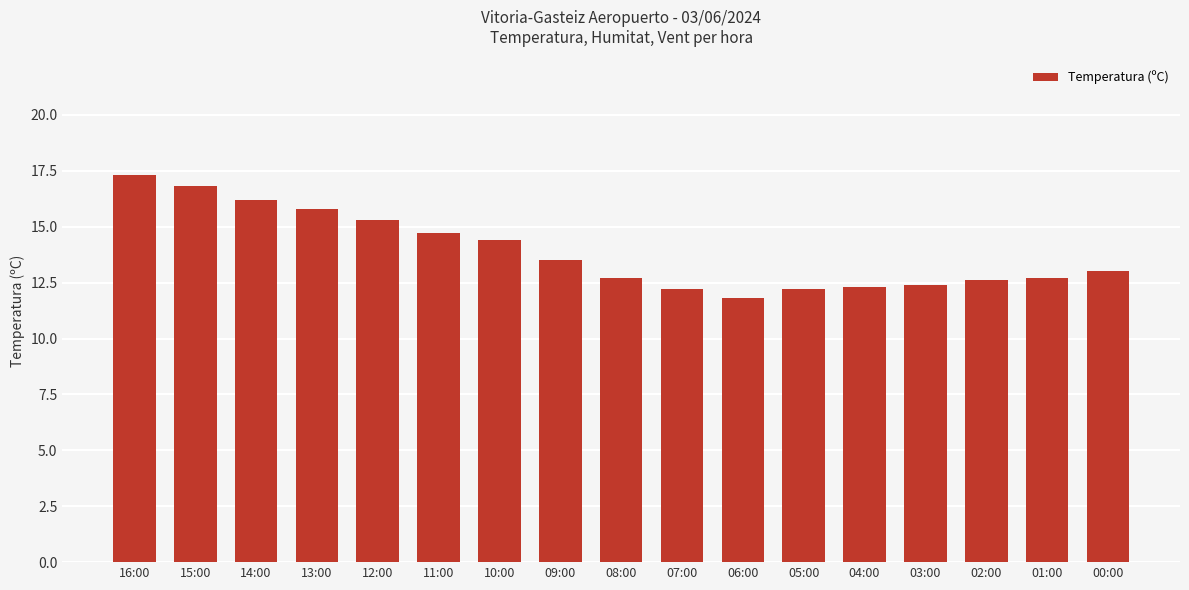

The value at 02:00 is 16.9. True or false?

False